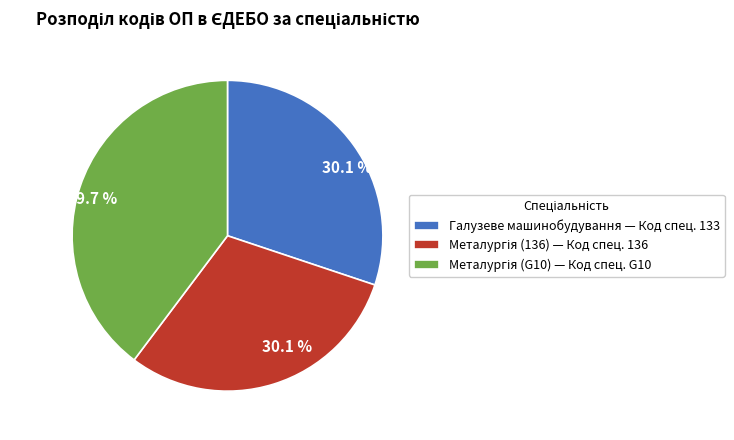

Is there a majority slice in this chart?

No